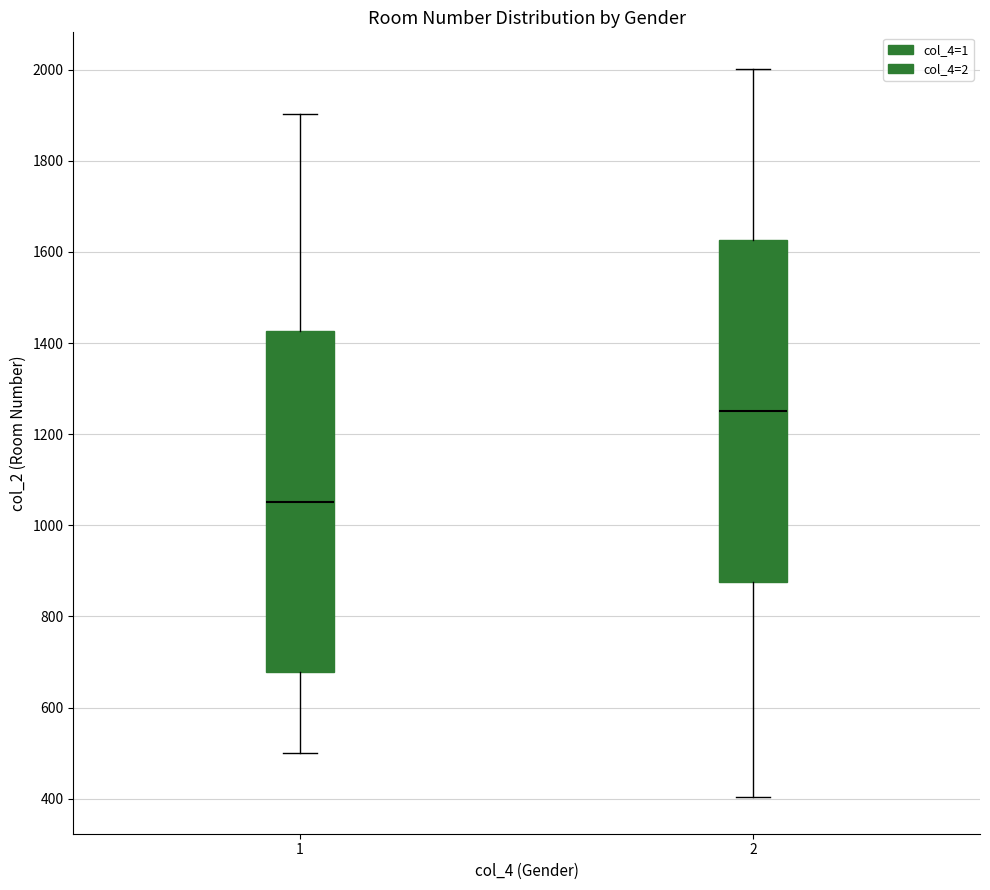

Where is the lower edge of the box at x = 2 on the y-axis? The values are not printed on the chart, so give them approximately, as read against the axis.

880